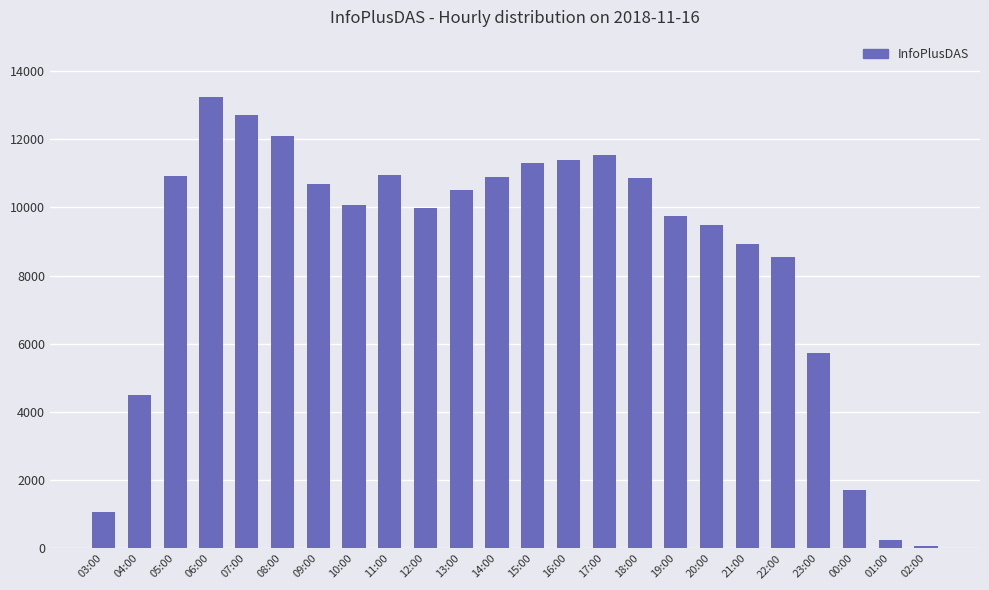

What is the label of the 14th bar from the right?

13:00